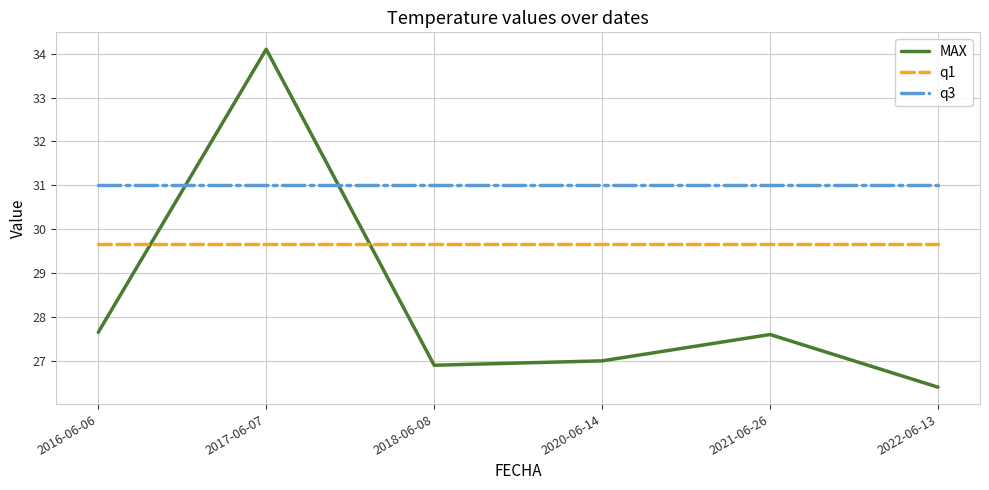

The value of MAX at 2018-06-08 is 39.4. True or false?

False